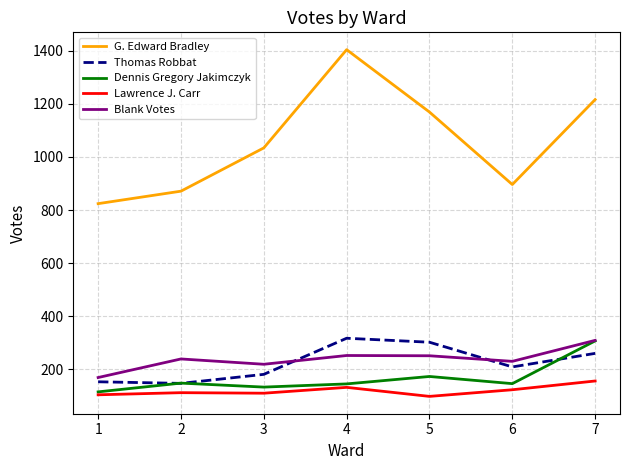

Which label corresponds to the largest value in the chart?

4